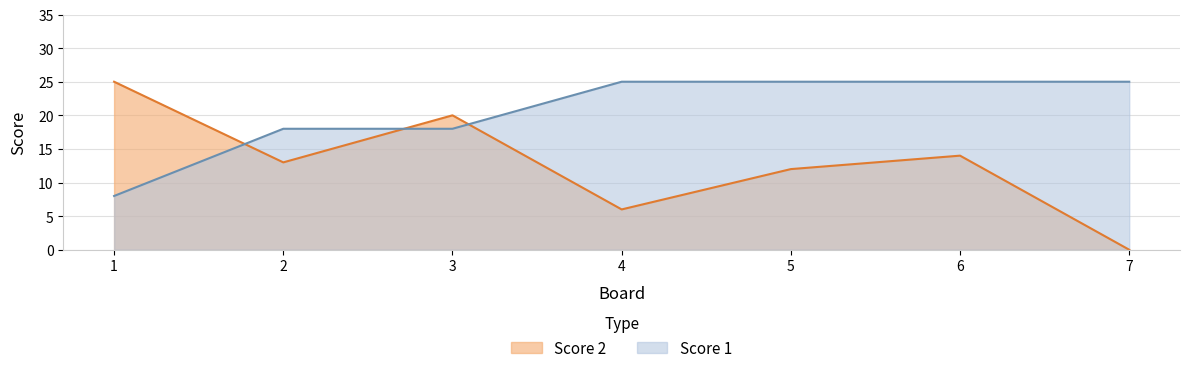

Between which two adjacent categories do Score 2 and Score 1 first intersect?

1 and 2